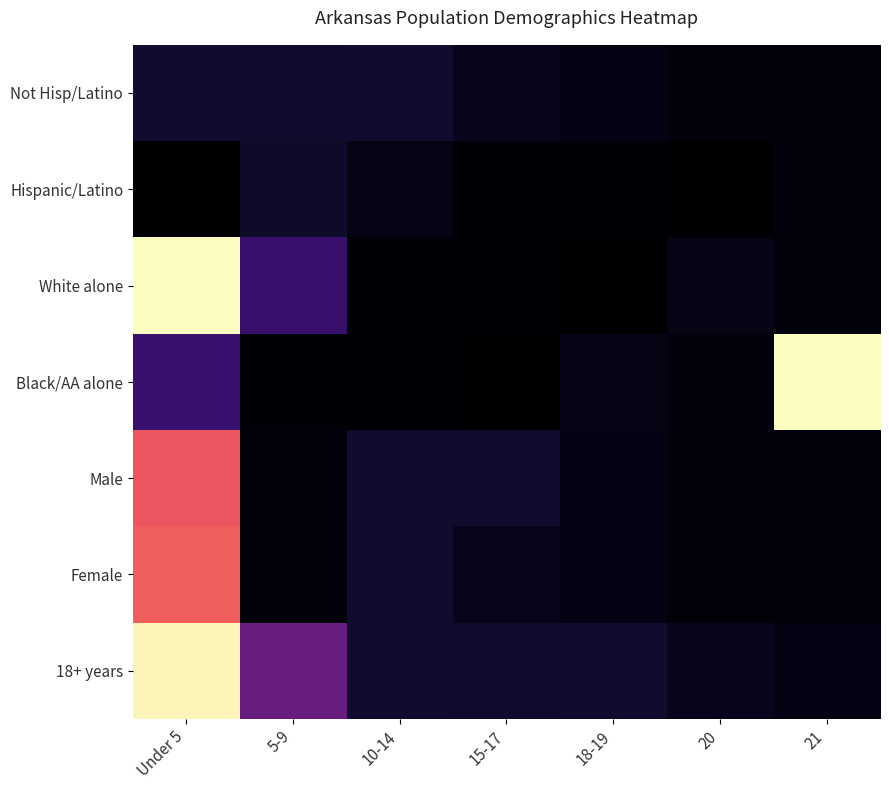

Which series has the widest spread of values?

White alone